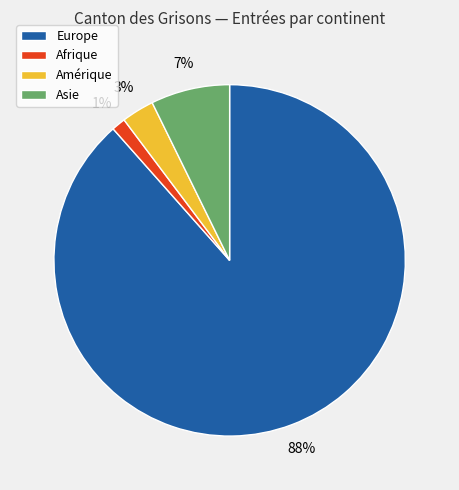

Count the number of slices in the pie.

4